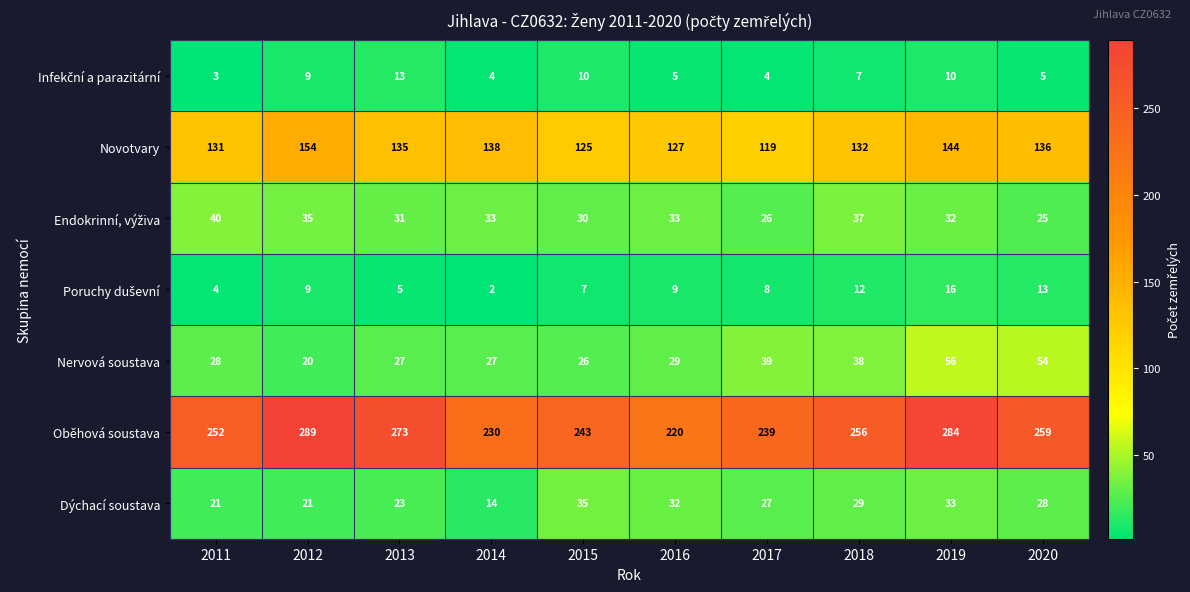

Which series has the largest range (max minus min)?

Oběhová soustava